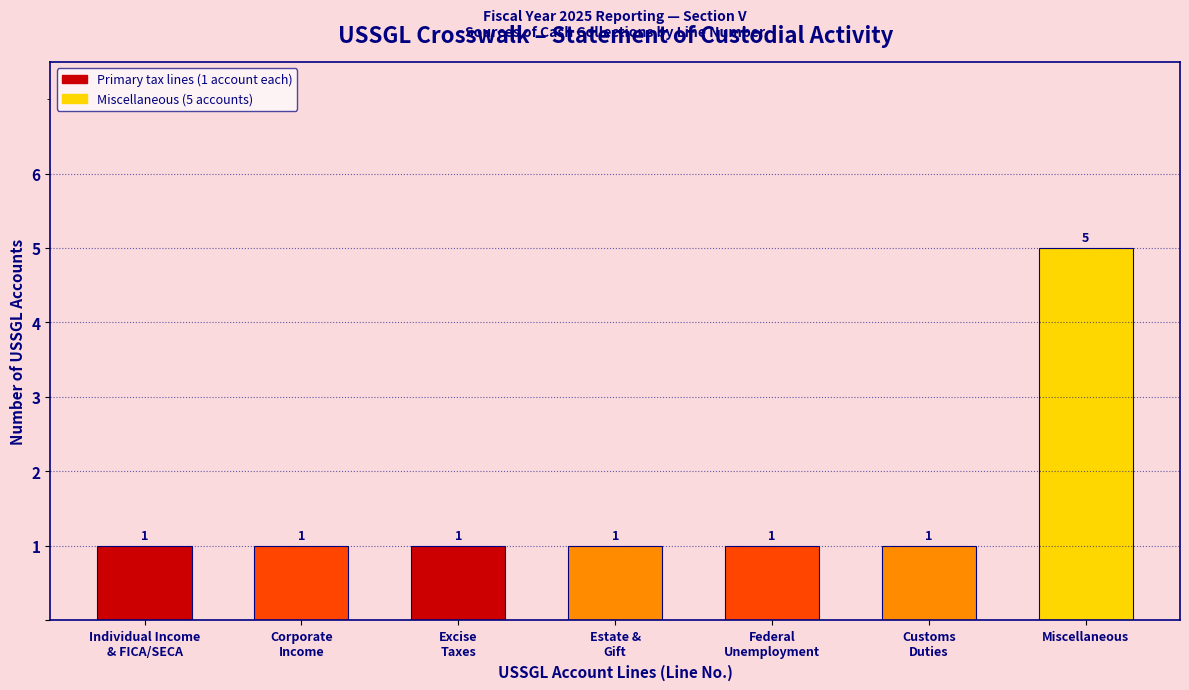

Reading right to left, list all the values displayed in this chart.

5	1	1	1	1	1	1